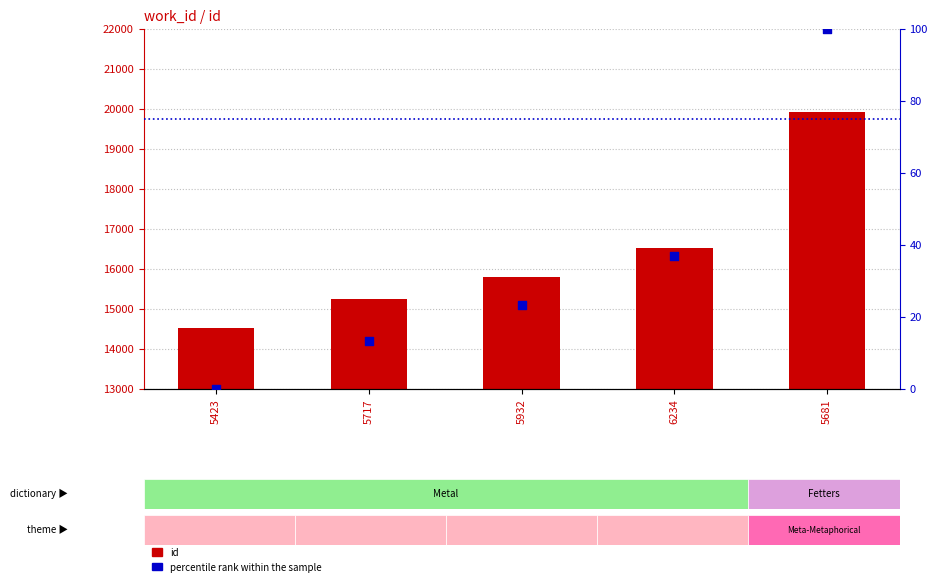

At how many categories does at least one series exceed 1044?

5